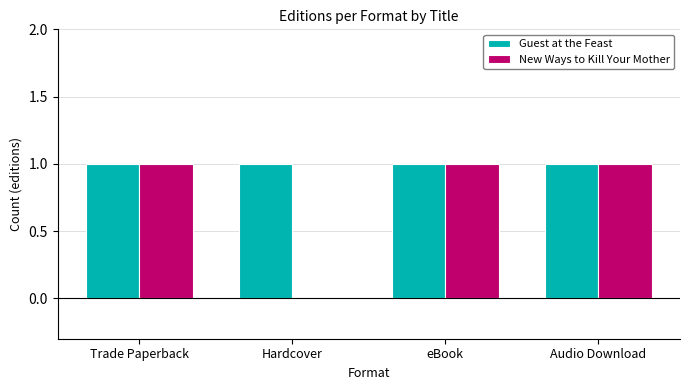

What is the highest value of the Guest at the Feast series?

1